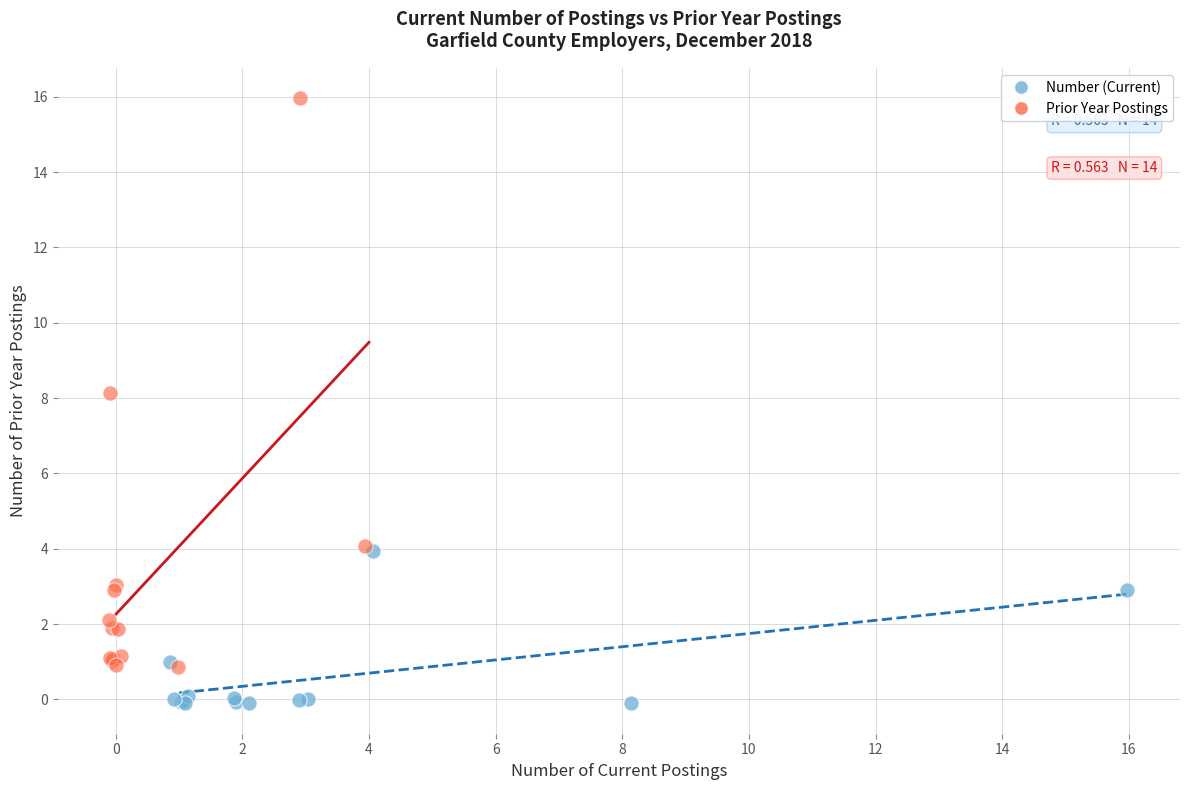

Which series has the largest Y range (max minus min)?

Prior Year Postings